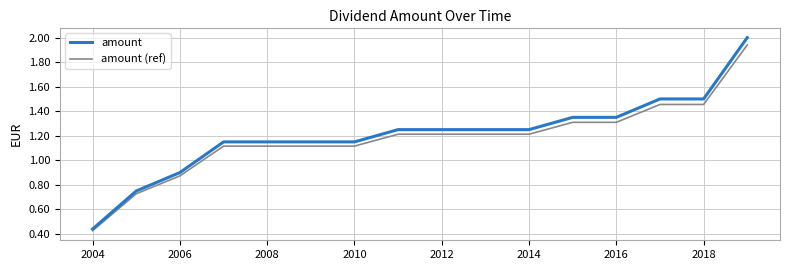

How many categories are shown in the chart?

16